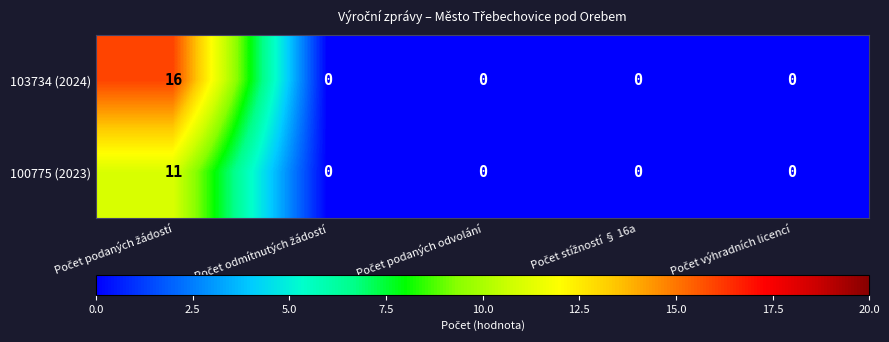

List the series in order of their peak value, highest first.

103734 (2024), 100775 (2023)